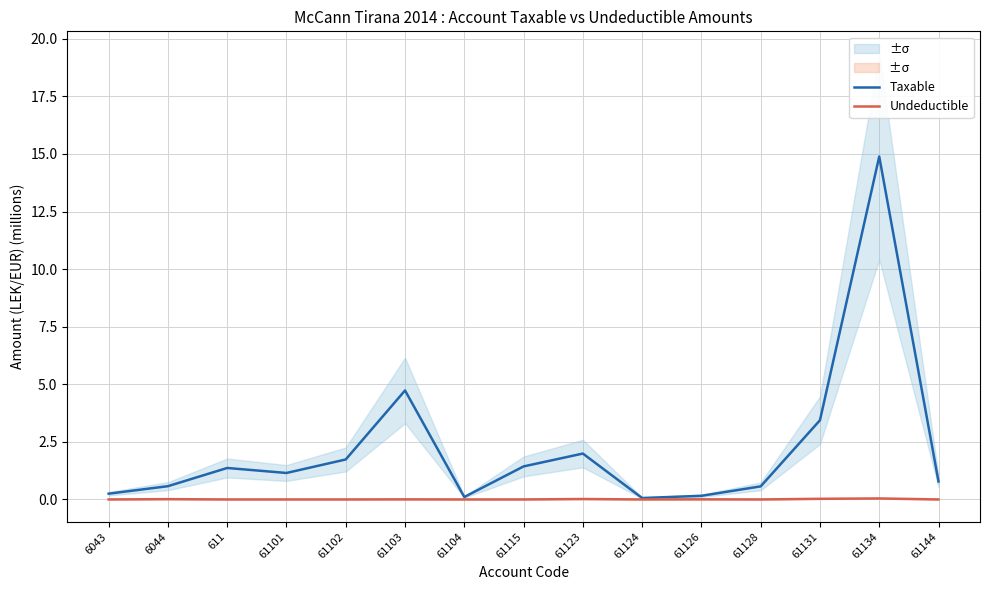

What is the total value across all series at 61104?

0.1